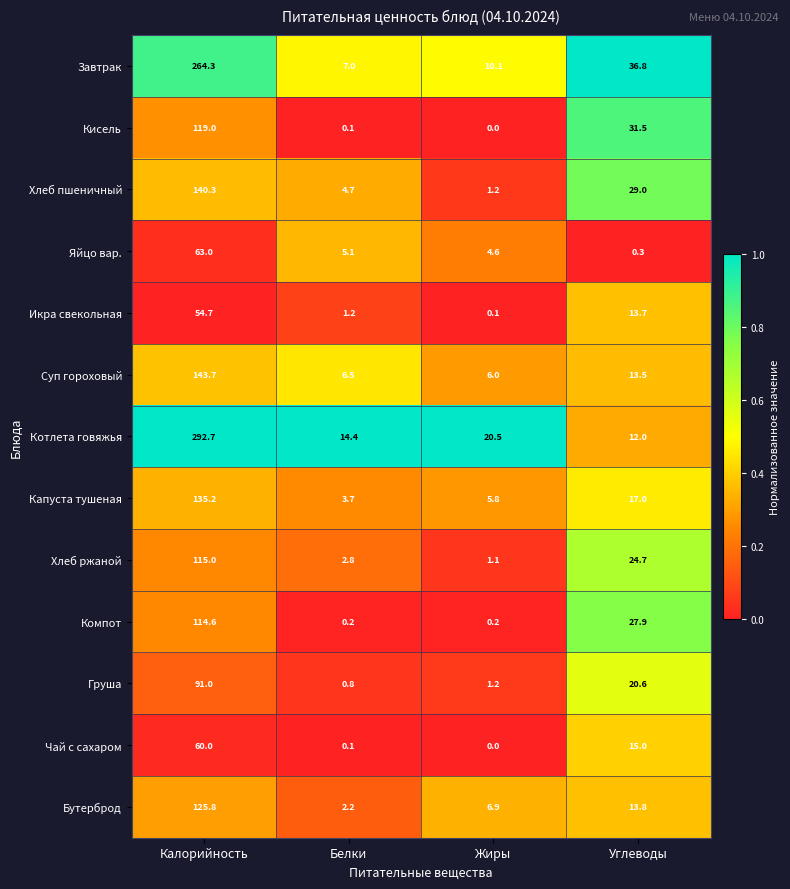

How many categories are shown in the chart?

4